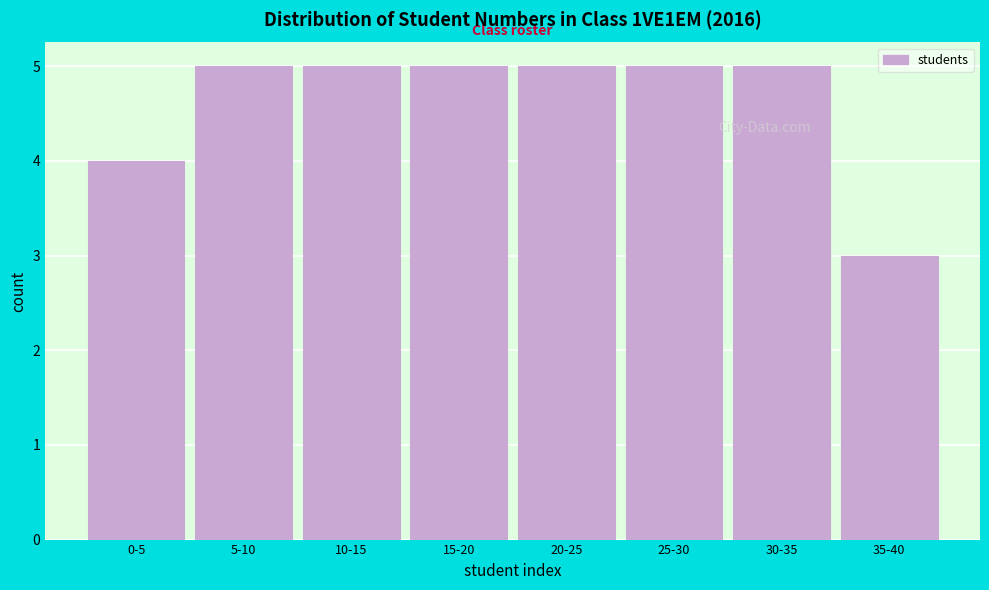

Reading left to right, what are all the values shown in this chart?

0-5=4	5-10=5	10-15=5	15-20=5	20-25=5	25-30=5	30-35=5	35-40=3